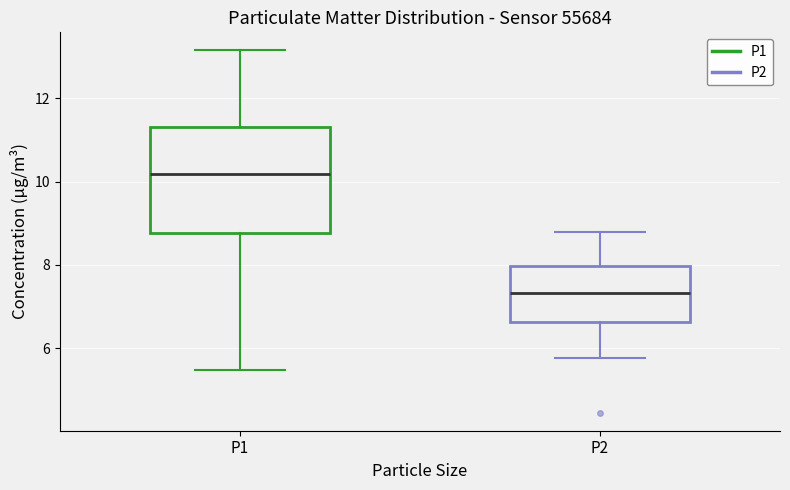

Reading left to right, transcribe this box plot: for each box, give where its median line is, the range the box spans, and where its two whiskers end, as read against the y-axis. The values are not printed on the chart, so give them approximately, as read against the axis.

P1: median 10.2, box 8.8 to 11.4, whiskers 5.4 to 13.2
P2: median 7.4, box 6.6 to 8.0, whiskers 5.8 to 8.8